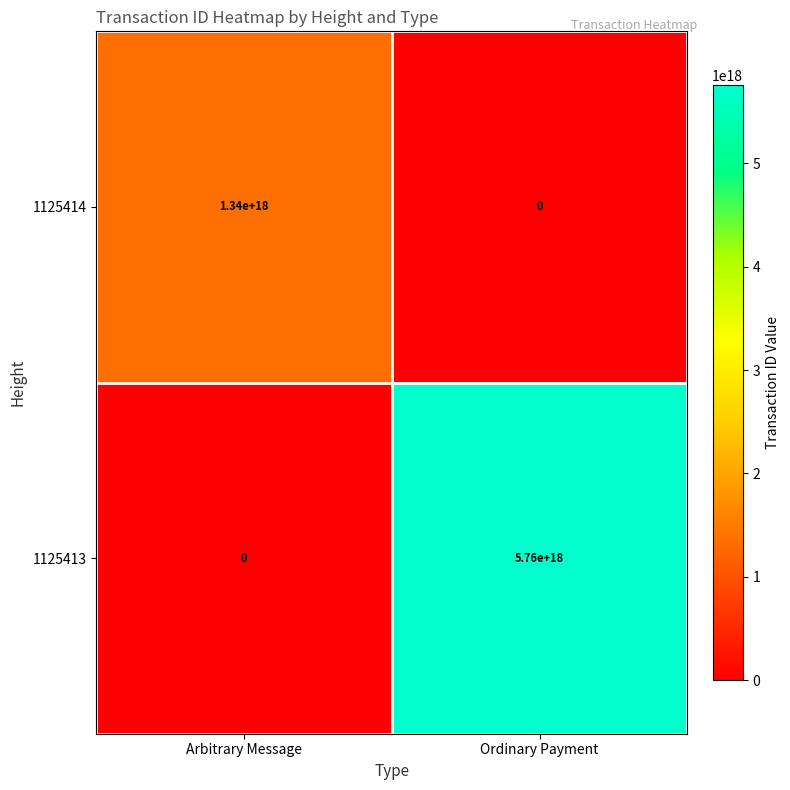

The value of 1125414 at Arbitrary Message is 2336878838804286464. True or false?

False